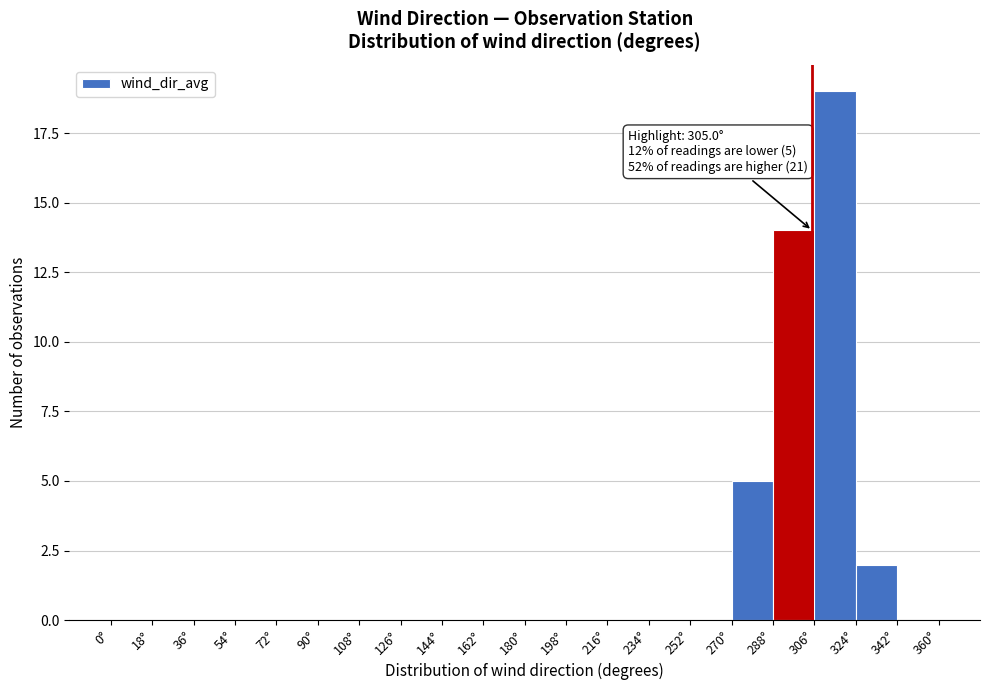

Over which range of the x-axis is the bar tallest?

306 to 324